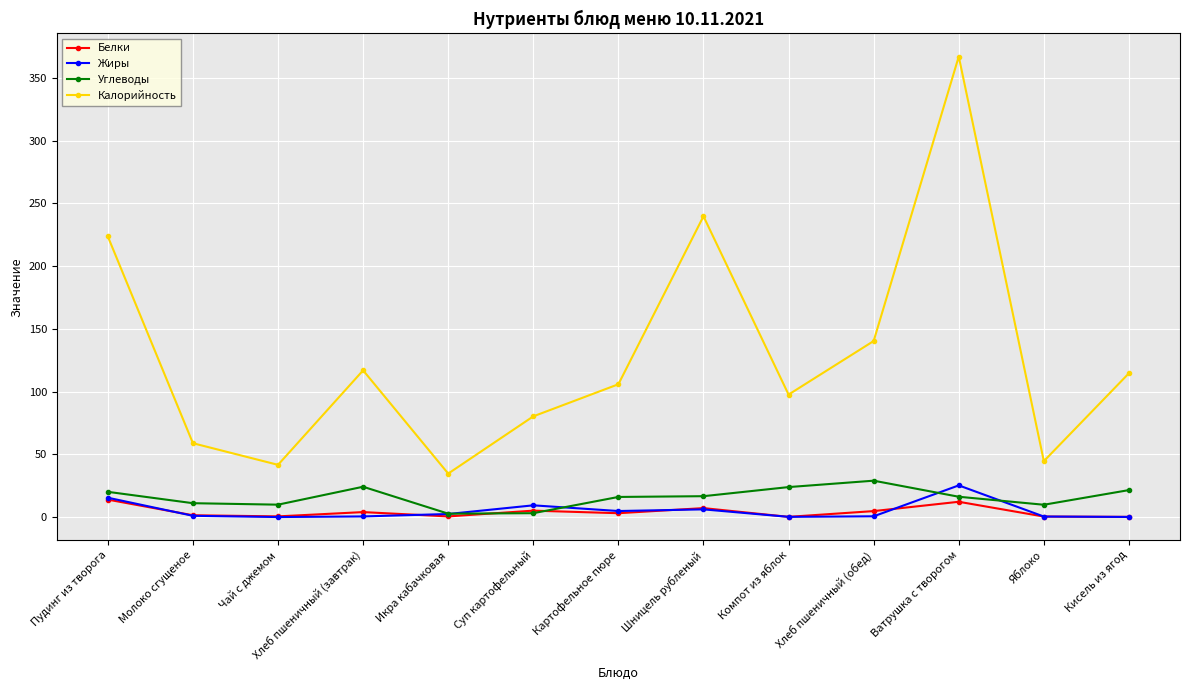

Where is the first local maximum for Углеводы?

Хлеб пшеничный (завтрак)